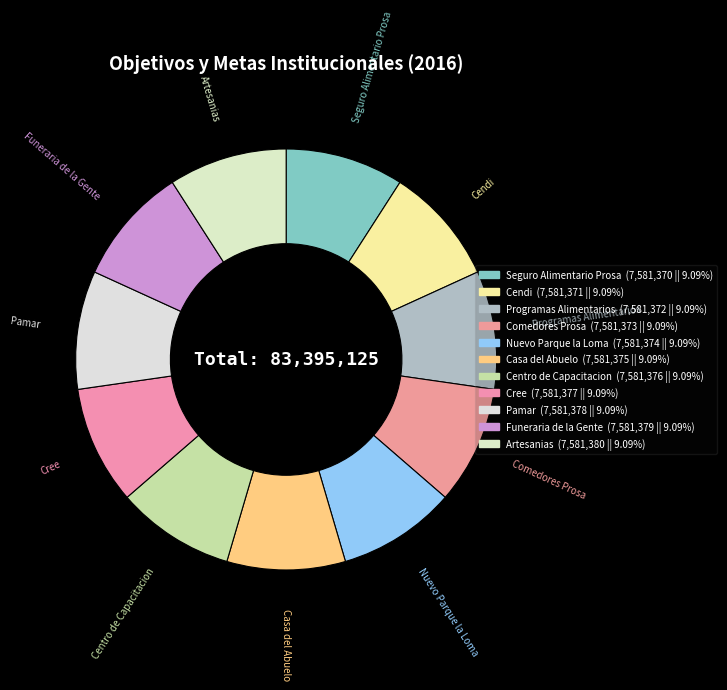

How much of the chart is everything except Cree?

90.9%